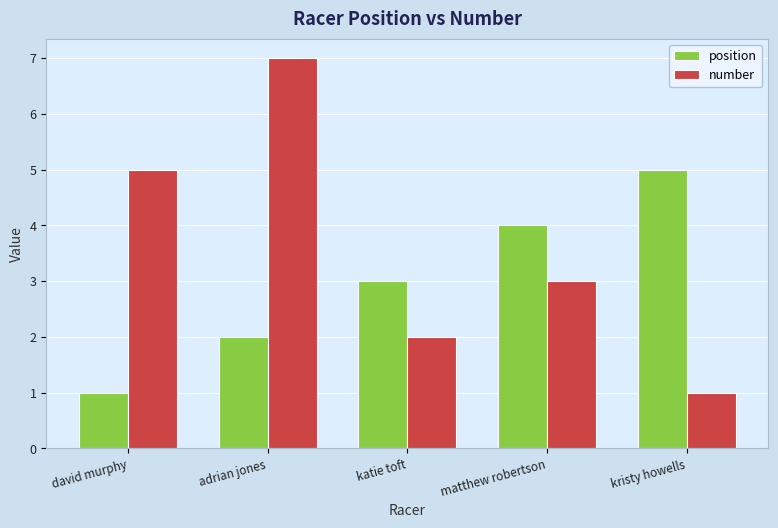

What is the highest value of the number series?

7